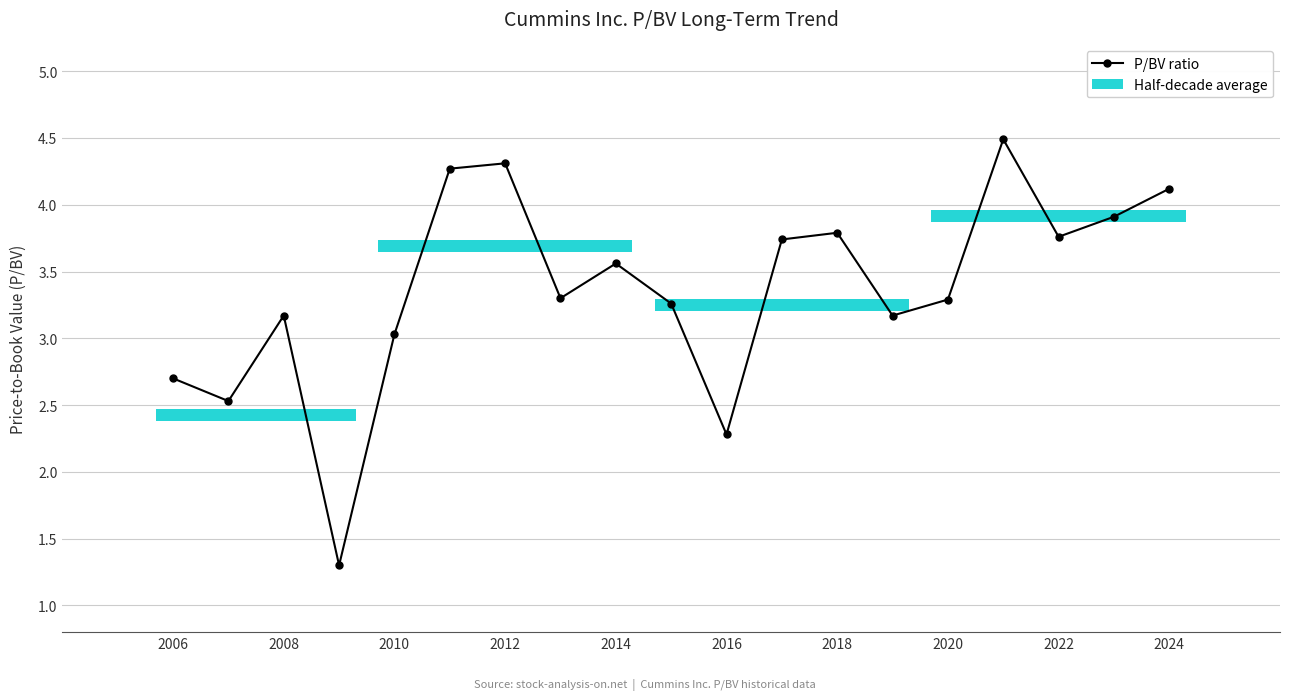

True or false: there are more than 1 points higher than both neighbors.

True